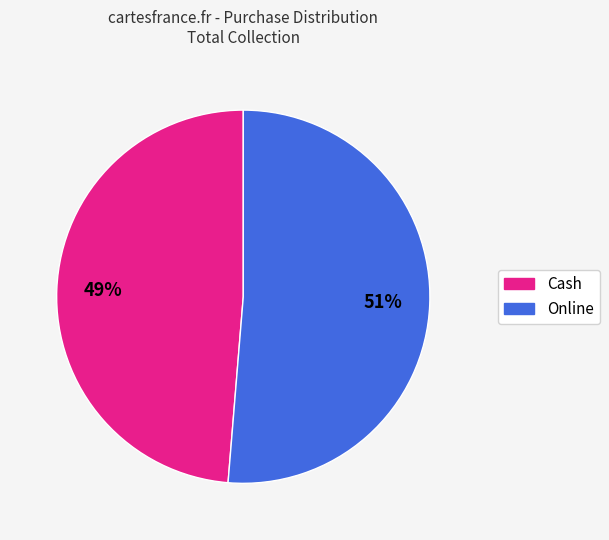

The Online slice represents 66% of the pie. True or false?

False